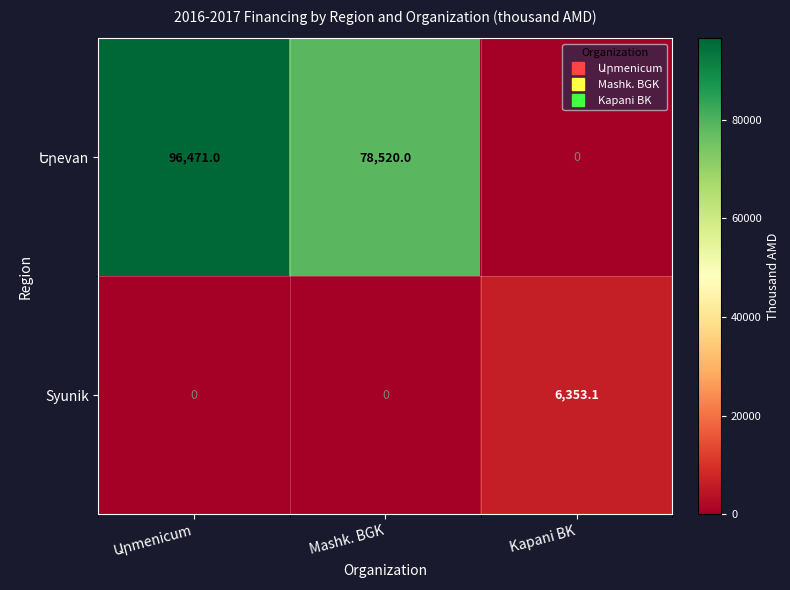

What is the sum of the Syunik values at Kapani BK and Mashk. BGK?

6353.1